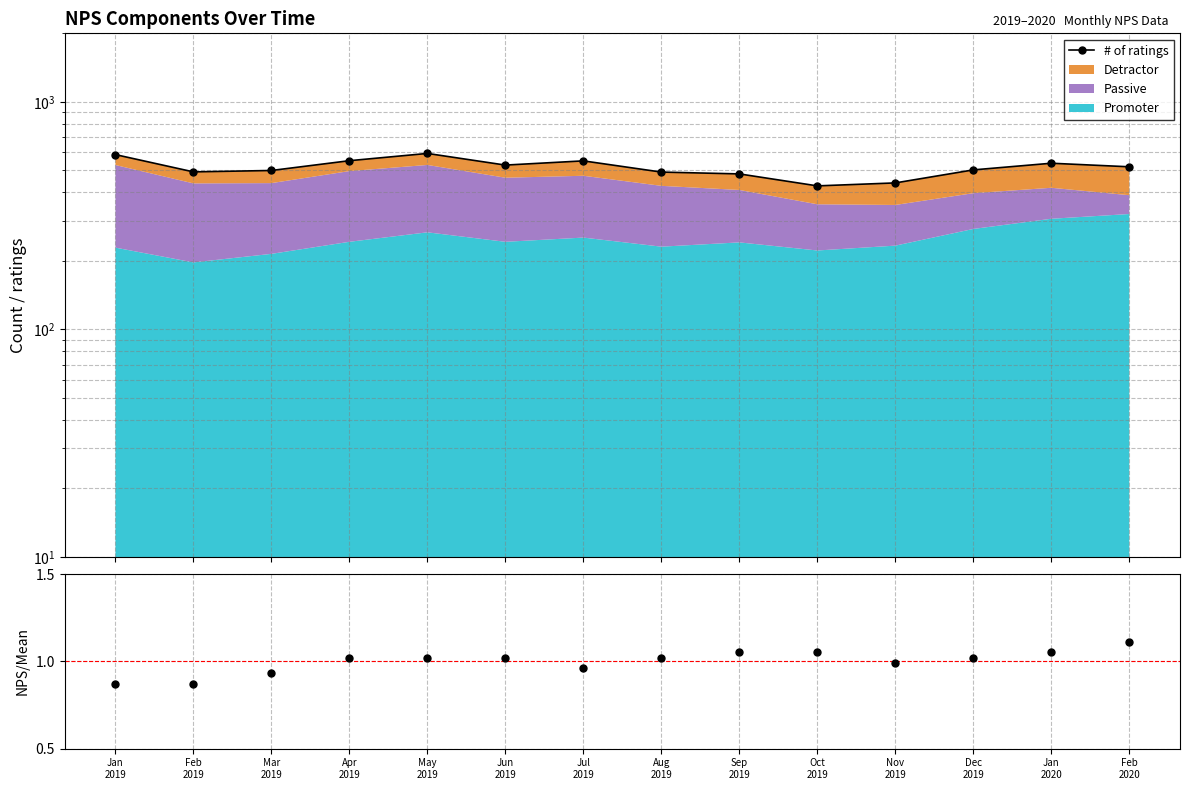

What is the label of the 7th point from the right?

Aug
2019